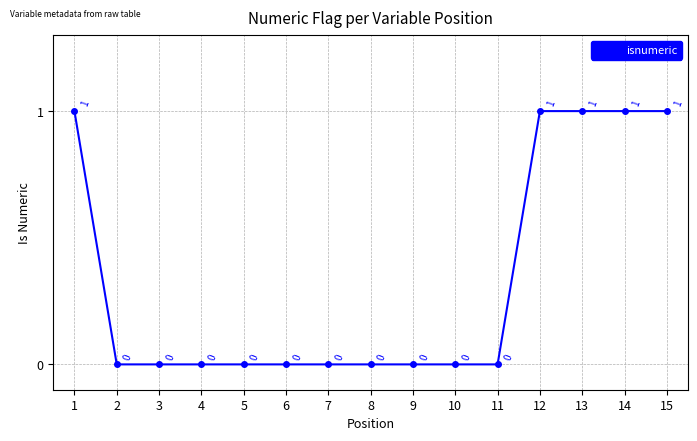

The chart shows a value of 0 at 10. True or false?

True